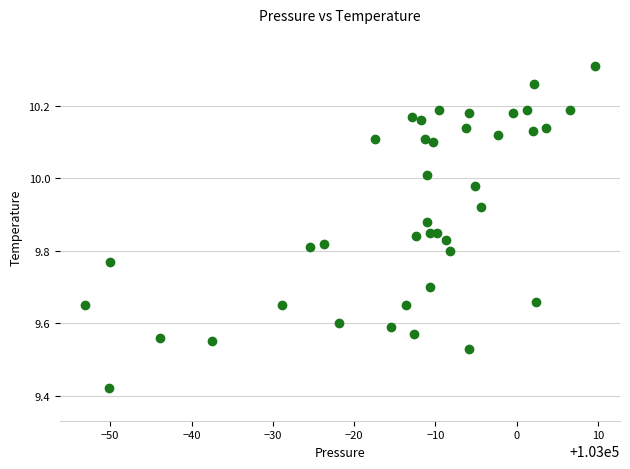

What is the range of X values (max minus min)?

62.6